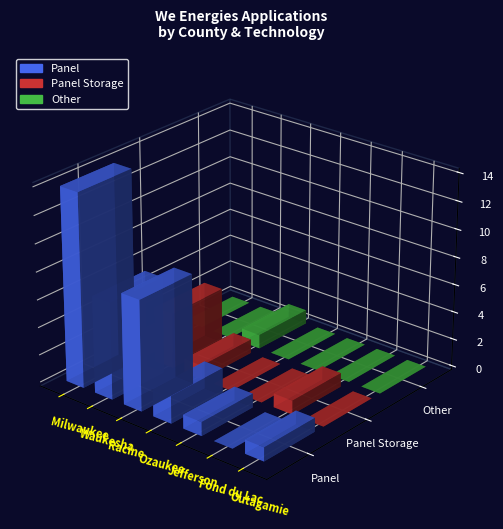

Which category has the lowest value across all series?

Waukesha County